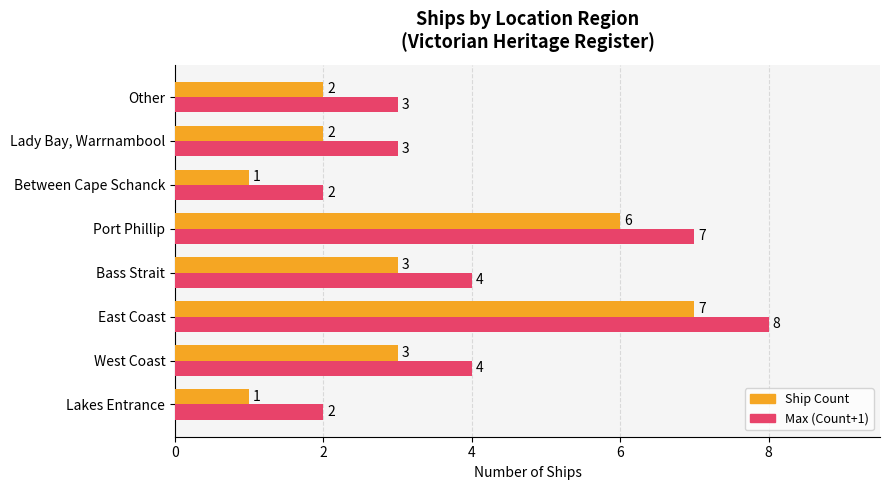

At which category is the sum across all series the highest?

East Coast